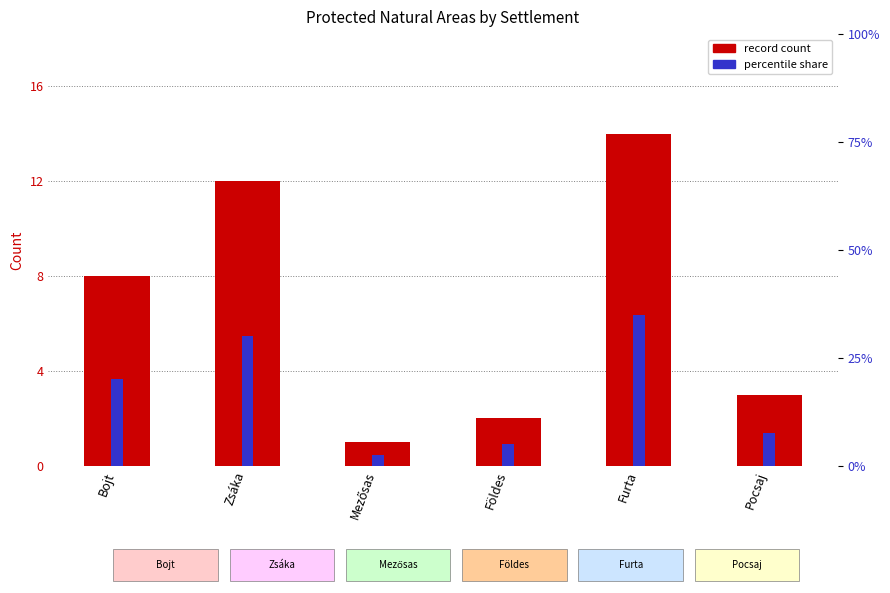

What is the label of the 1st bar from the left?

Bojt